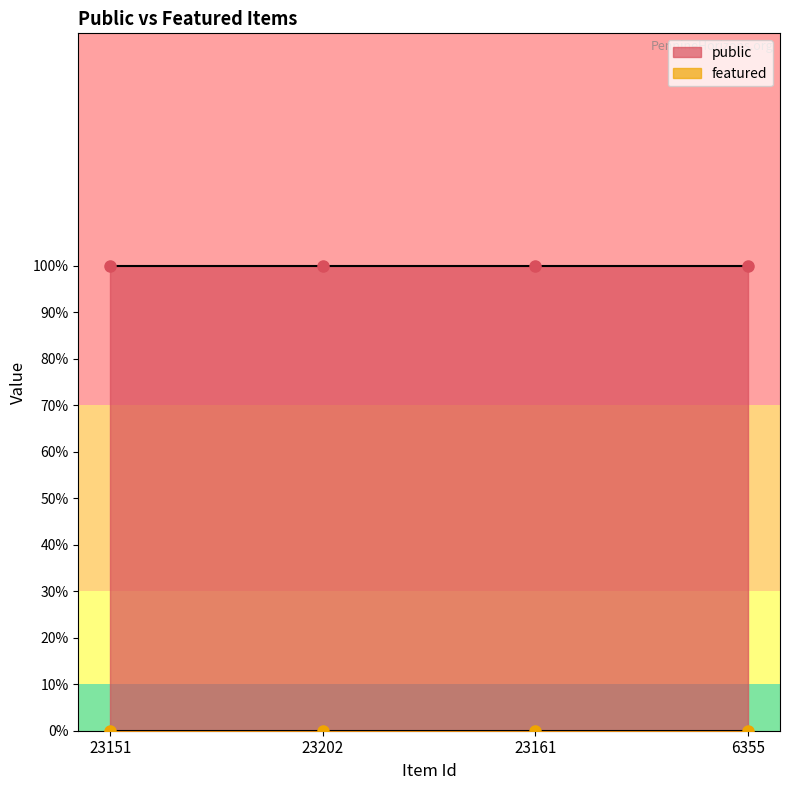

Between 6355 and 23161, which is larger?

6355